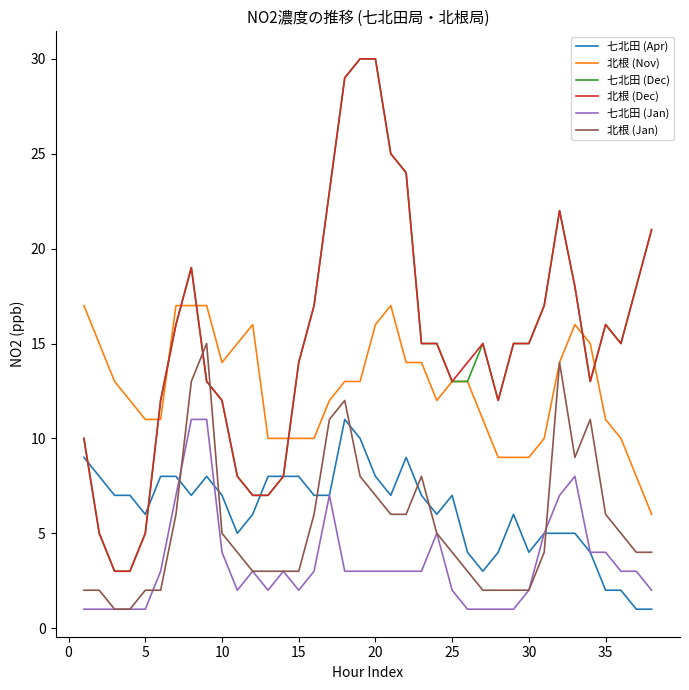

True or false: 七北田 (Jan) and 七北田 (Dec) cross at least once.

False